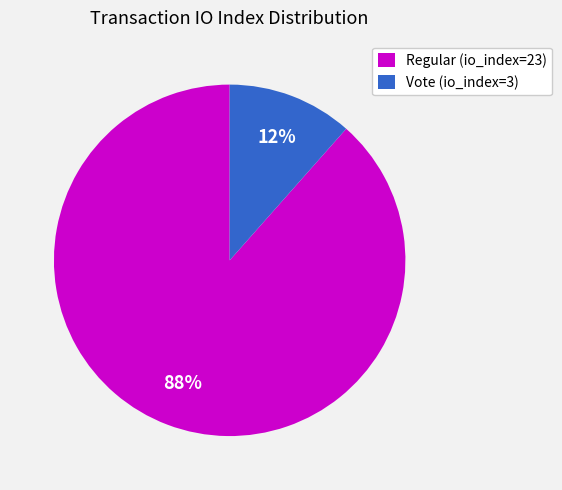

Combined, do Vote (io_index=3) and Regular (io_index=23) account for over 50%?

Yes